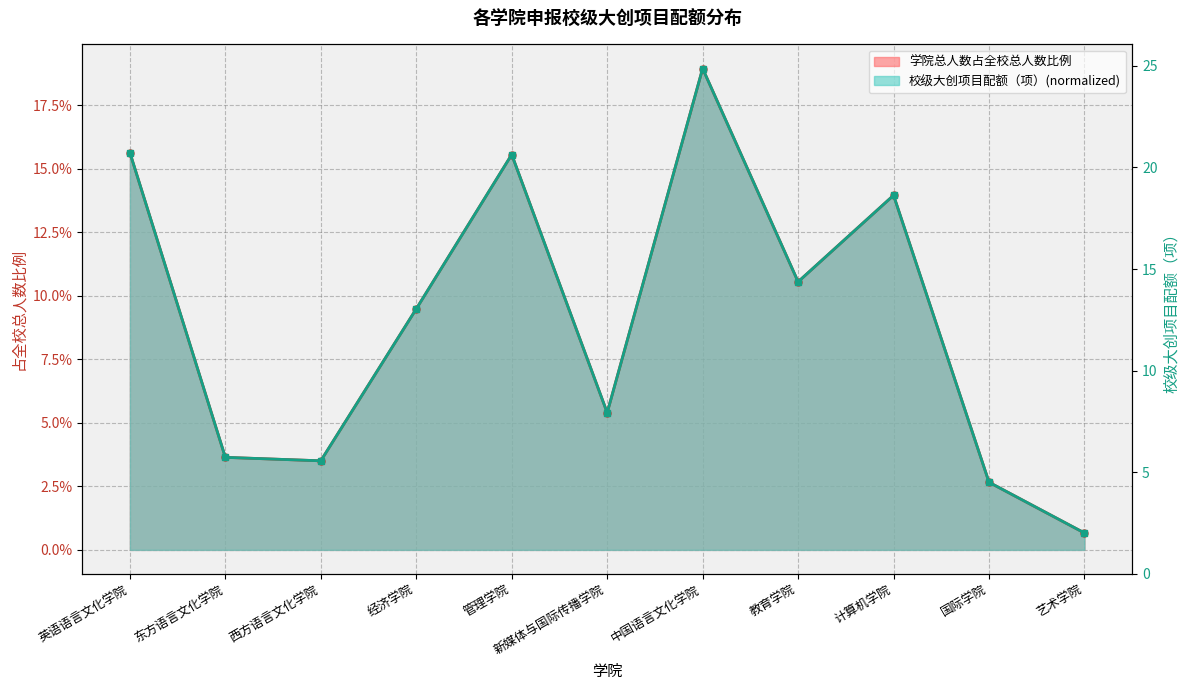

True or false: the data shows 26.0 at 英语语言文化学院.

False